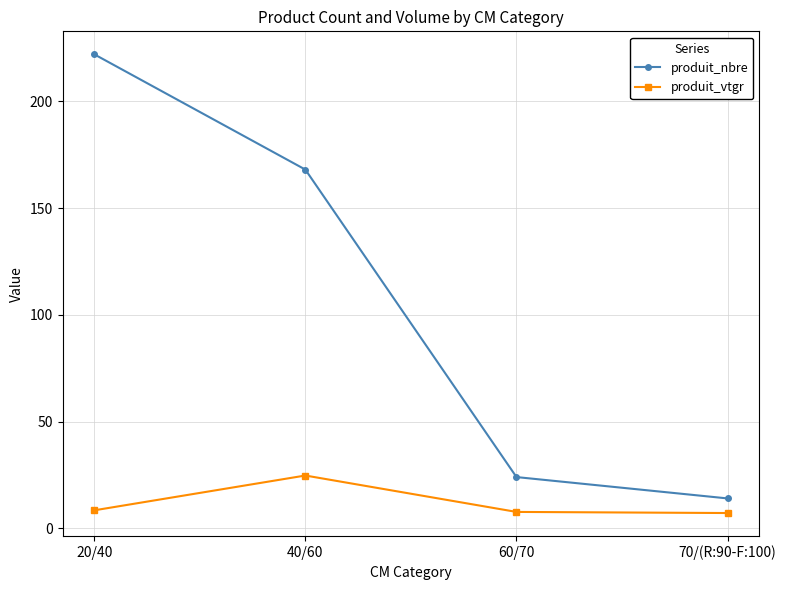

Rank the series at 60/70 from lowest to highest value.

produit_vtgr, produit_nbre